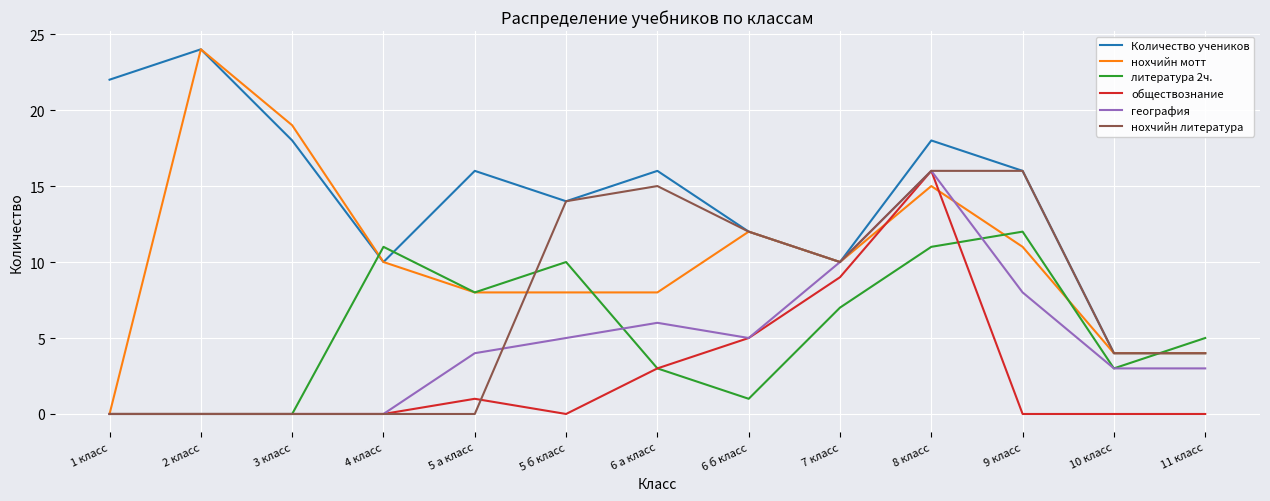

Which category has the highest value across all series?

2 класс